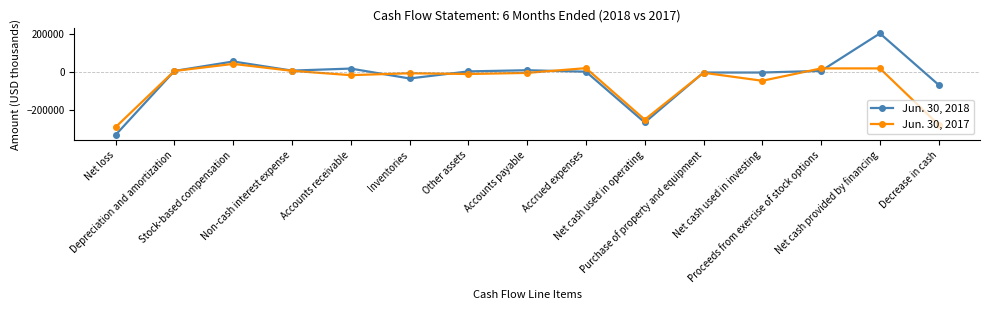

The Jun. 30, 2018 series shows 120997 at Net cash provided by financing. True or false?

False